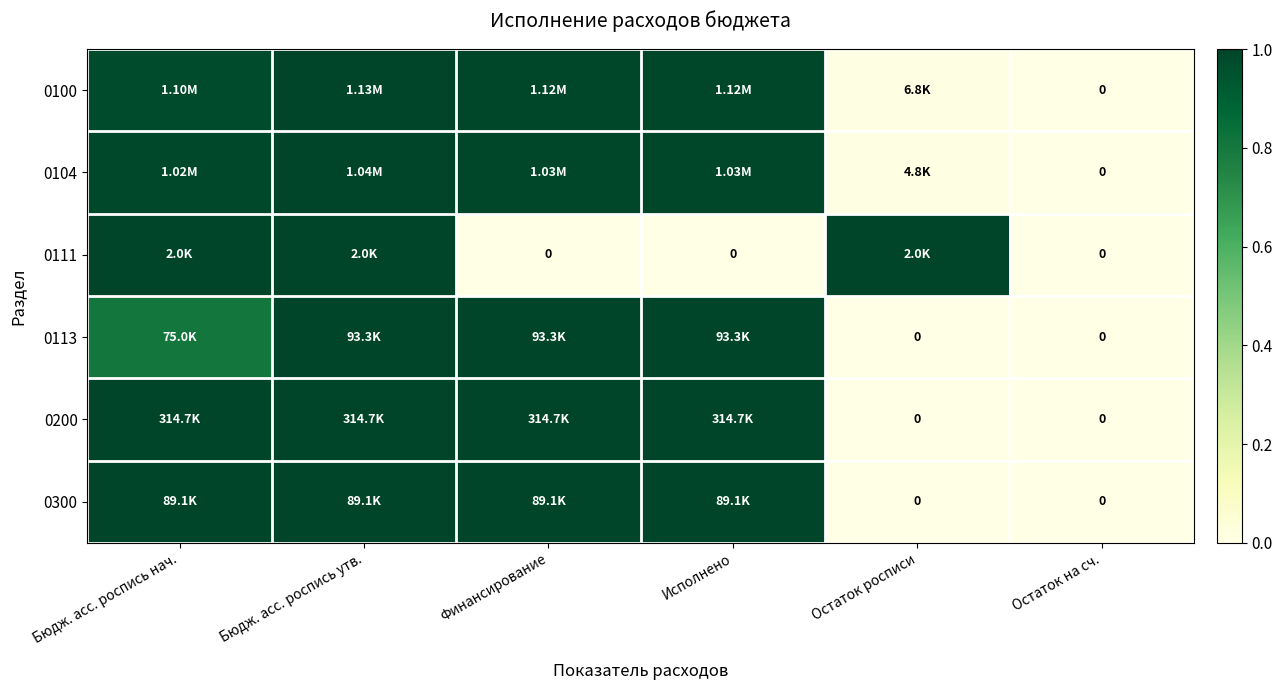

Between Бюдж. асс. роспись утв. and Финансирование, which series saw the biggest shift?

0111